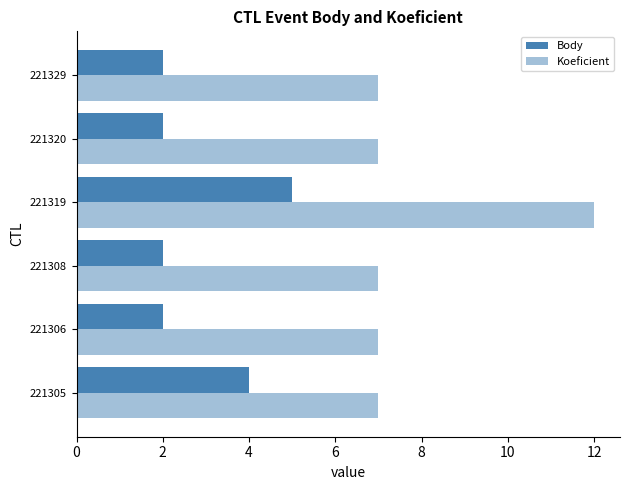

What is the value of the Koeficient bar at the 1st from the left?

7